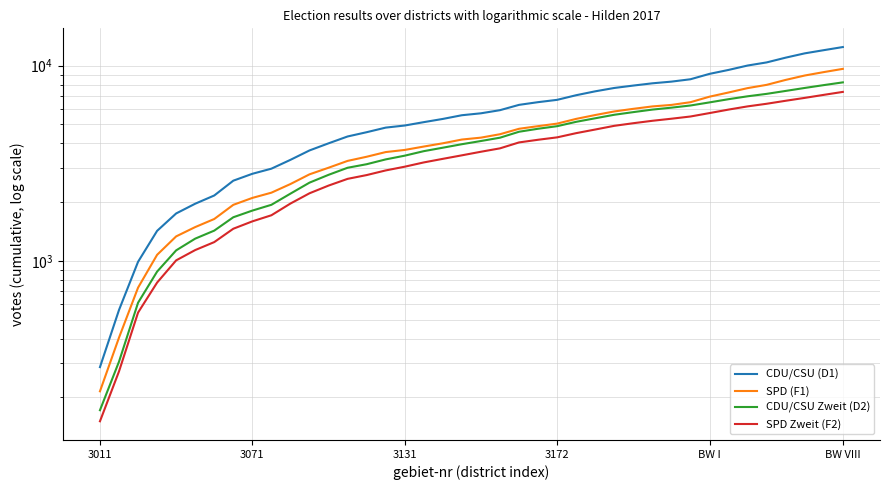

At which label does CDU/CSU (D1) first exceed 5704?

21